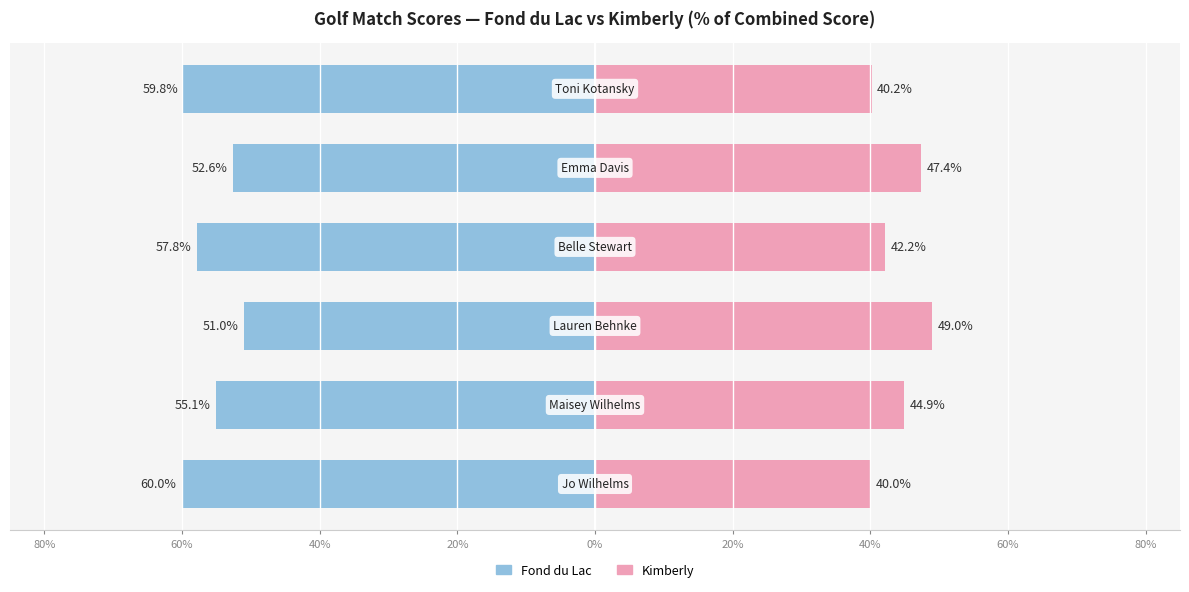

How many categories are shown in the chart?

6